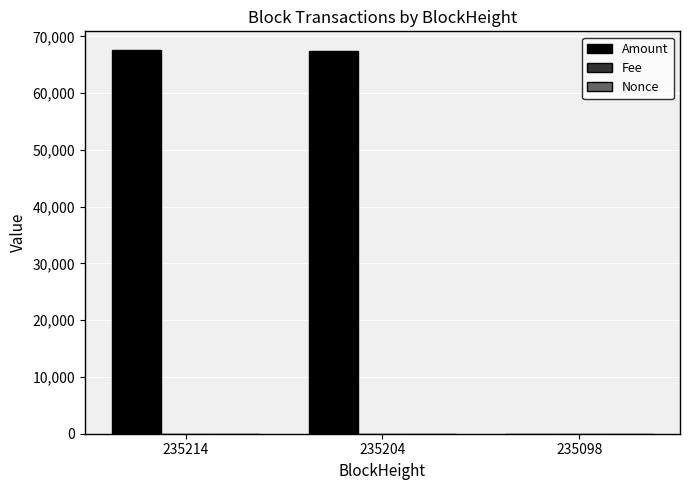

At which label is Amount closest to 33759?

235204